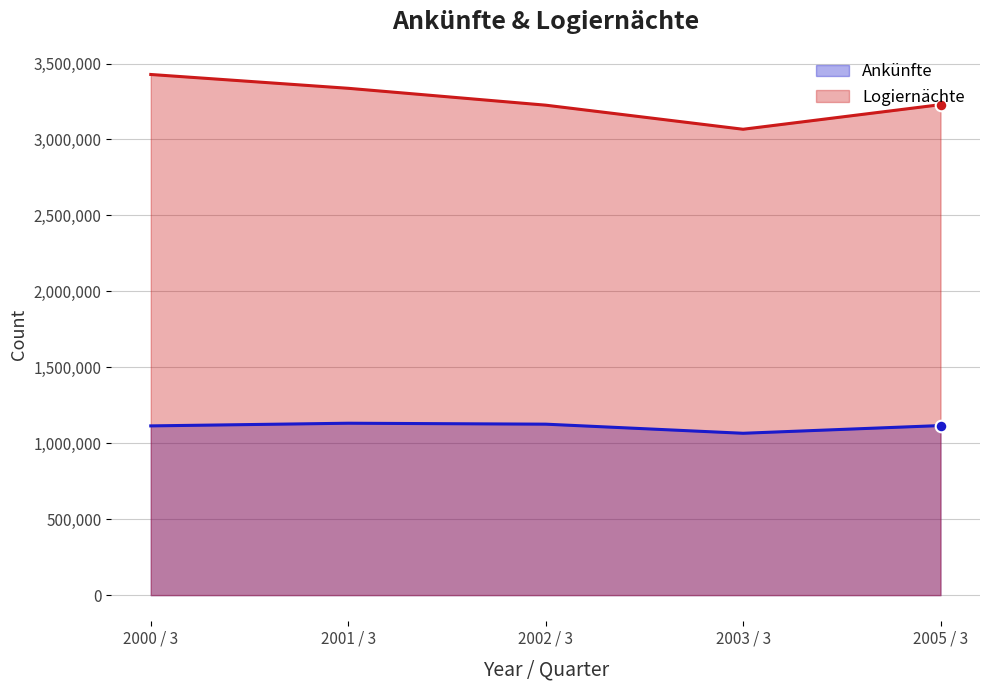

What is the total value across all series at 2005 / 3?

4345792